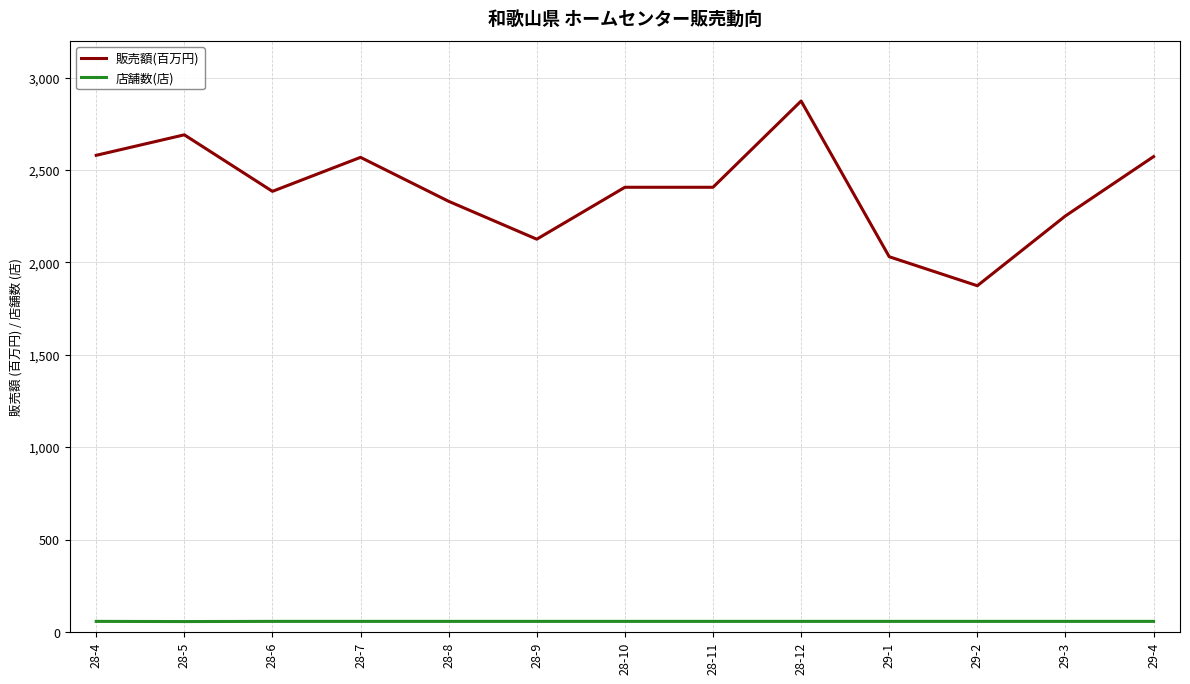

List the series in order of their overall mean, lowest first.

店舗数(店), 販売額(百万円)